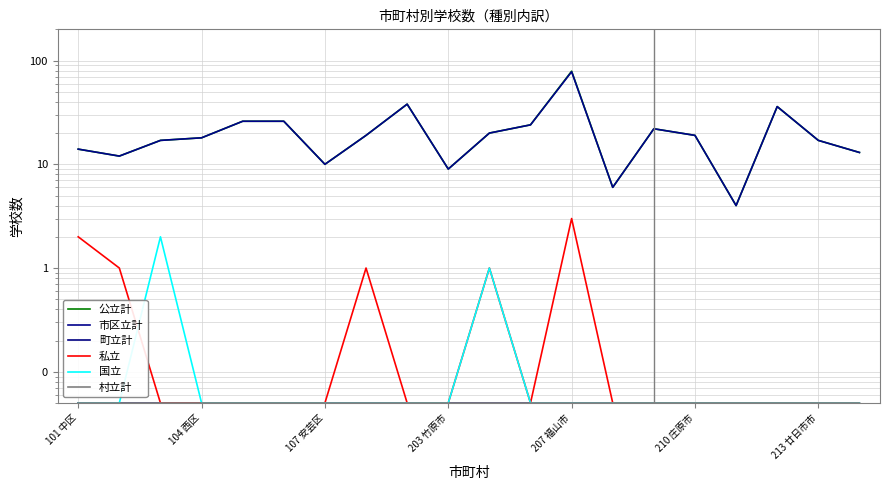

Is it true that 私立 equals 0.0 at 107 安芸区?

False